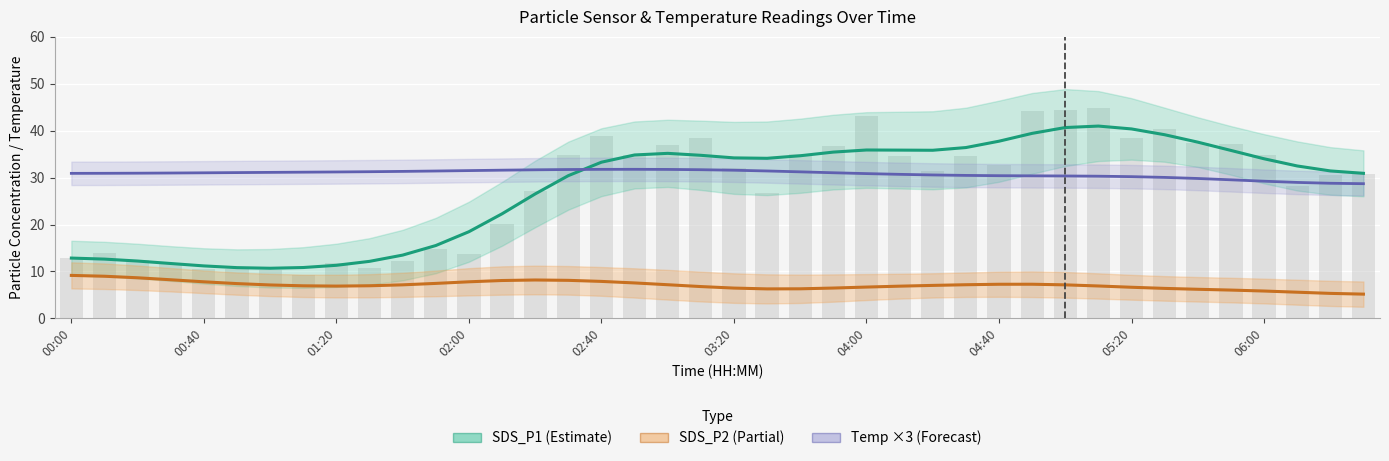

What position from the right is 02:00?

28